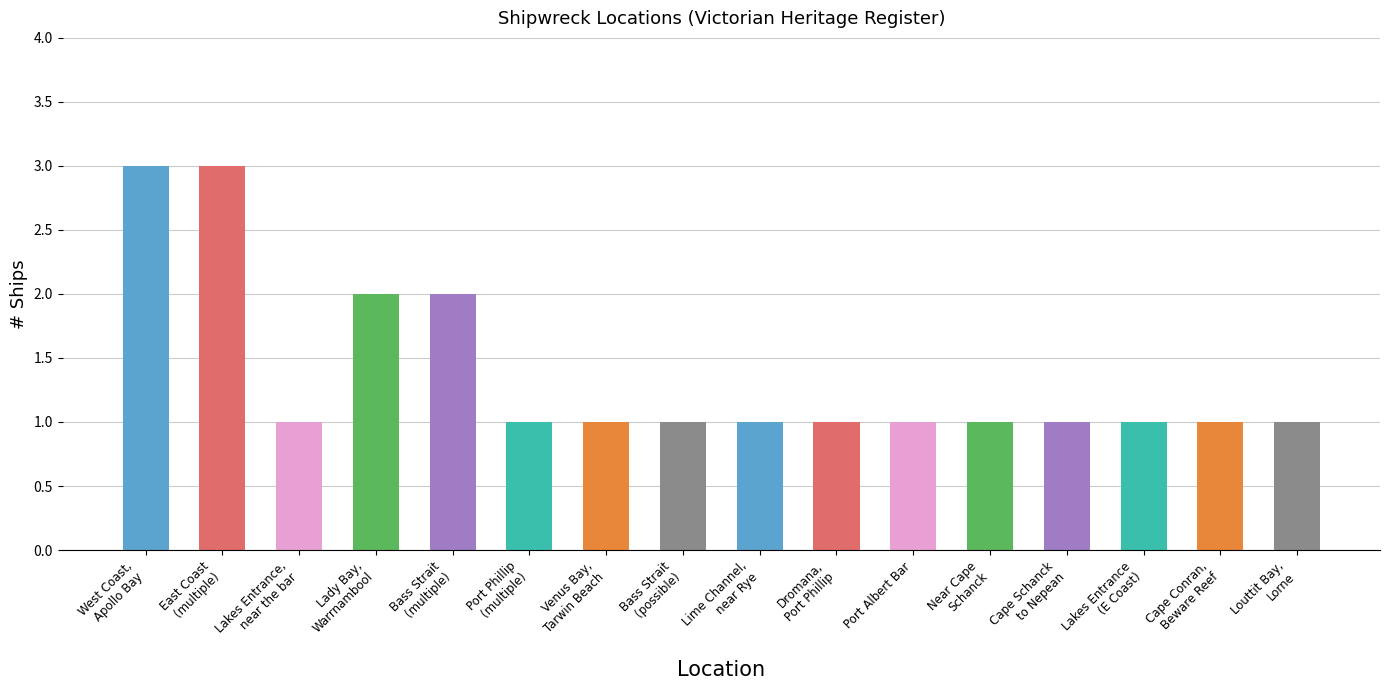

Reading right to left, list all the values displayed in this chart.

1	1	1	1	1	1	1	1	1	1	1	2	2	1	3	3